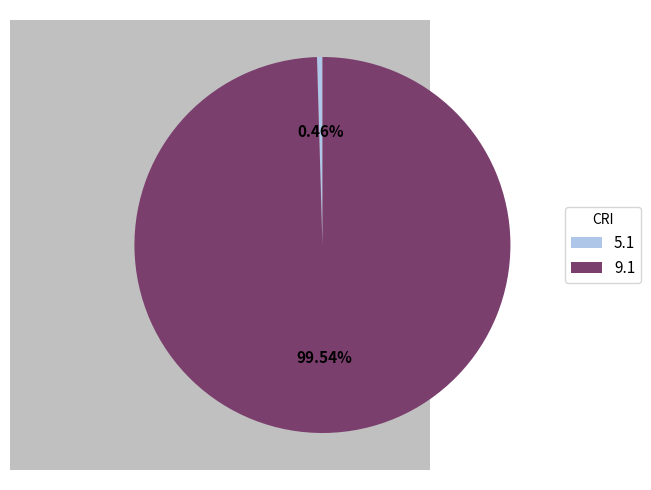

What percentage do 9.1 and 5.1 together represent?

100.0%